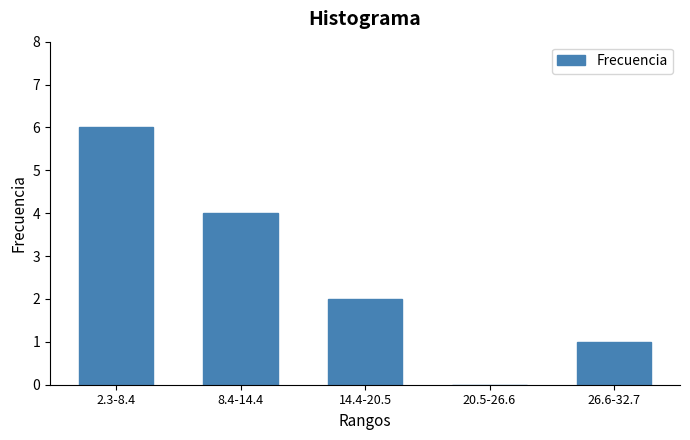

Reading left to right, transcribe all the data shown in this chart.

2.3-8.4=6	8.4-14.4=4	14.4-20.5=2	20.5-26.6=0	26.6-32.7=1